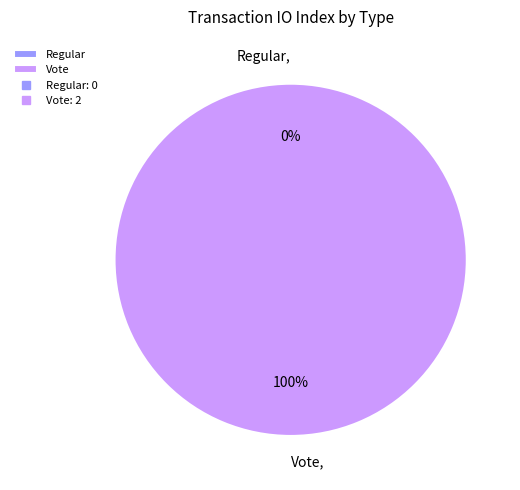

Is there any slice that represents more than half of the pie?

Yes